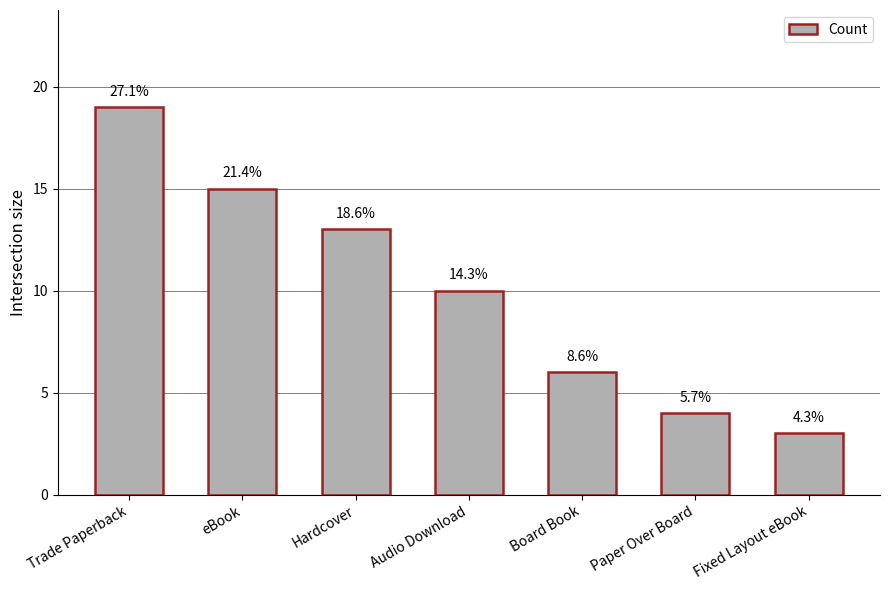

What is the difference between the maximum and minimum values?

16